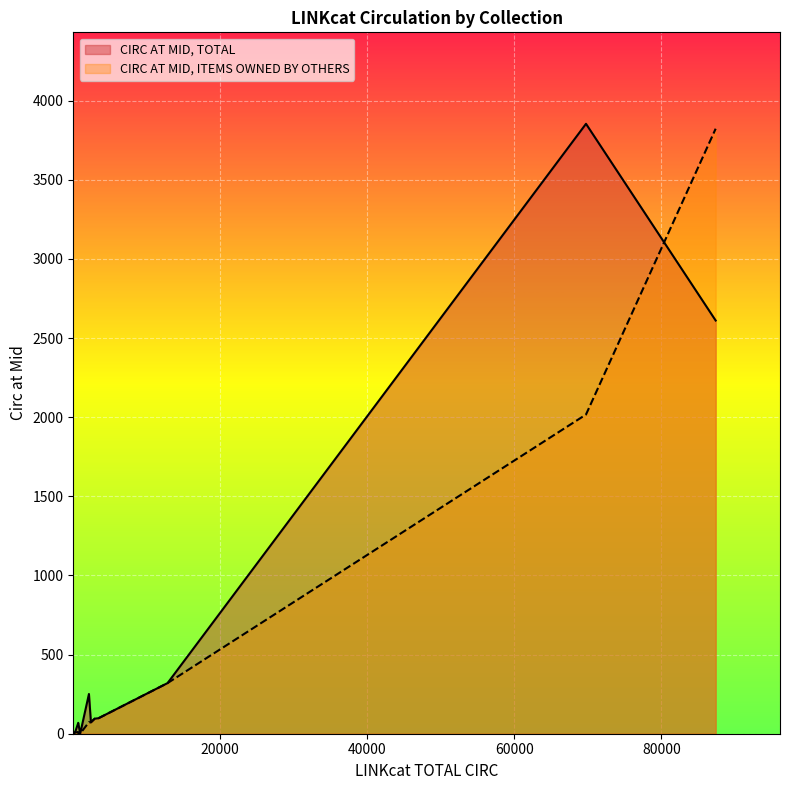

True or false: CIRC AT MID, TOTAL and CIRC AT MID, ITEMS OWNED BY OTHERS intersect in this chart.

True